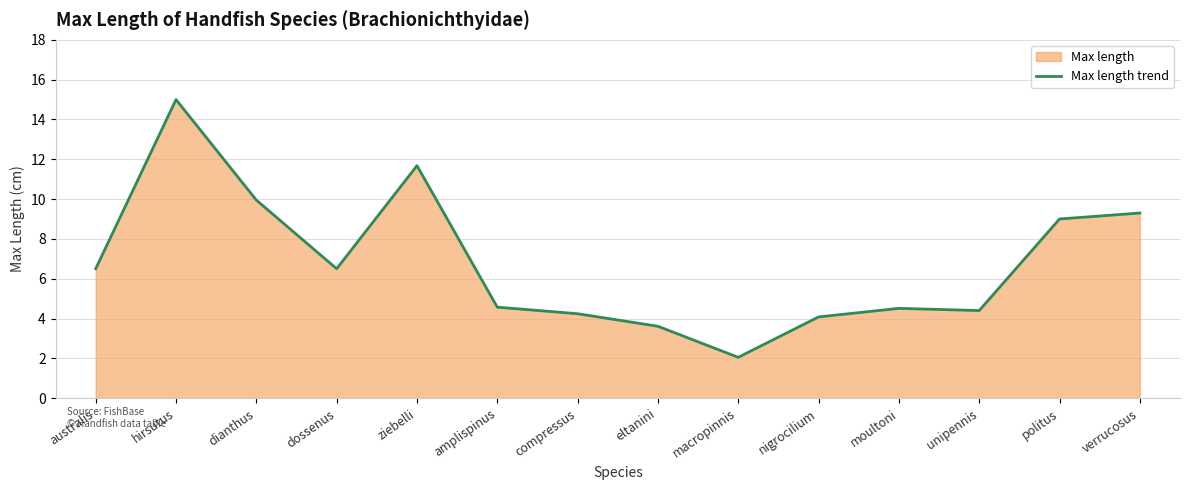

Where is the data nearest to the value 8?

politus